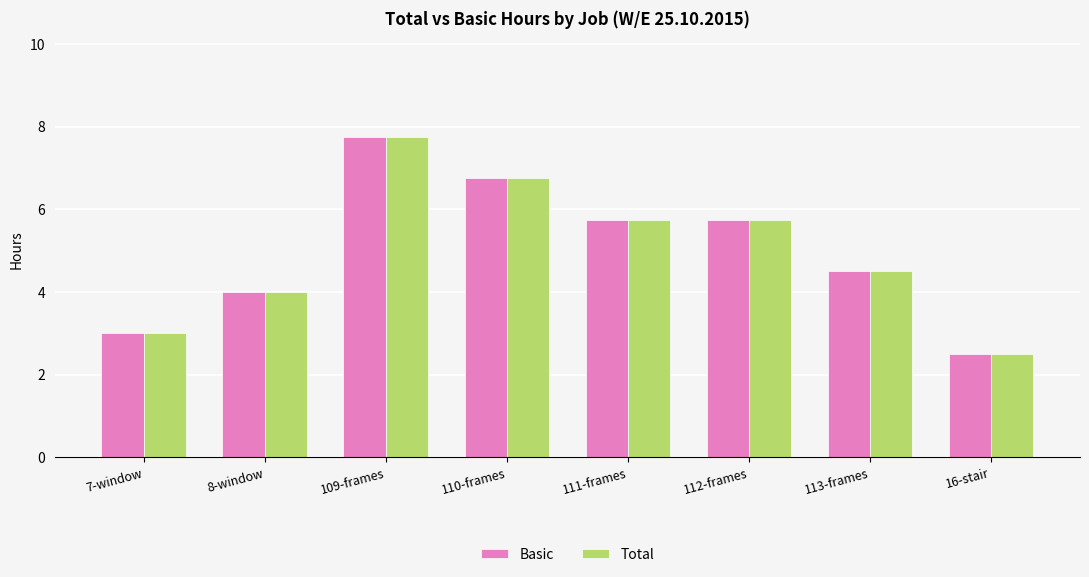

How many bars are there in each group?

2